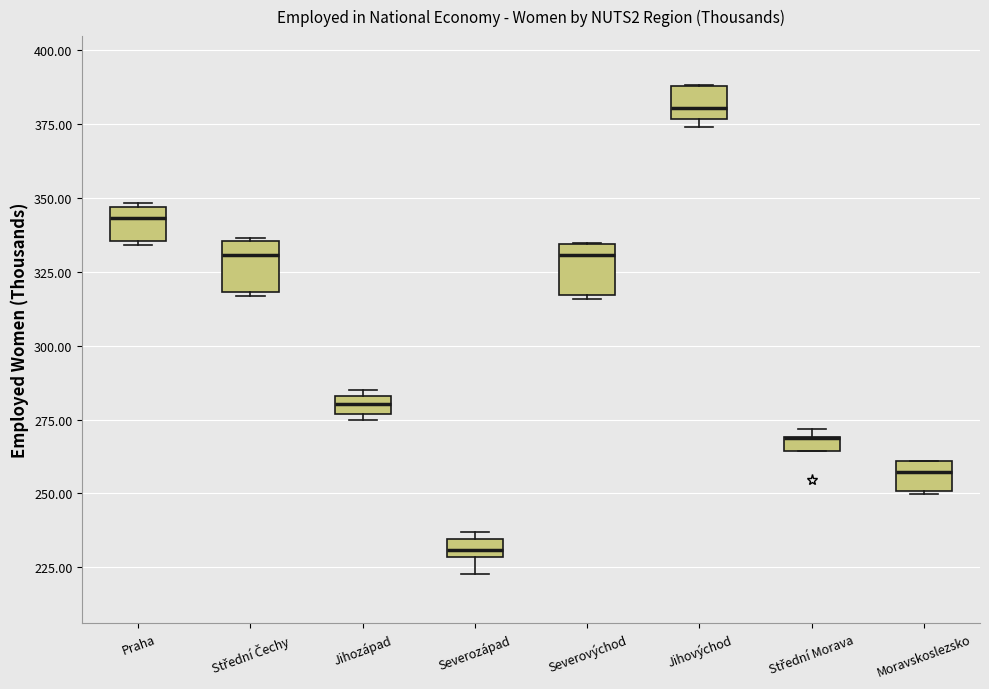

Where is the lower edge of the box for Střední Morava on the y-axis? The values are not printed on the chart, so give them approximately, as read against the axis.

265